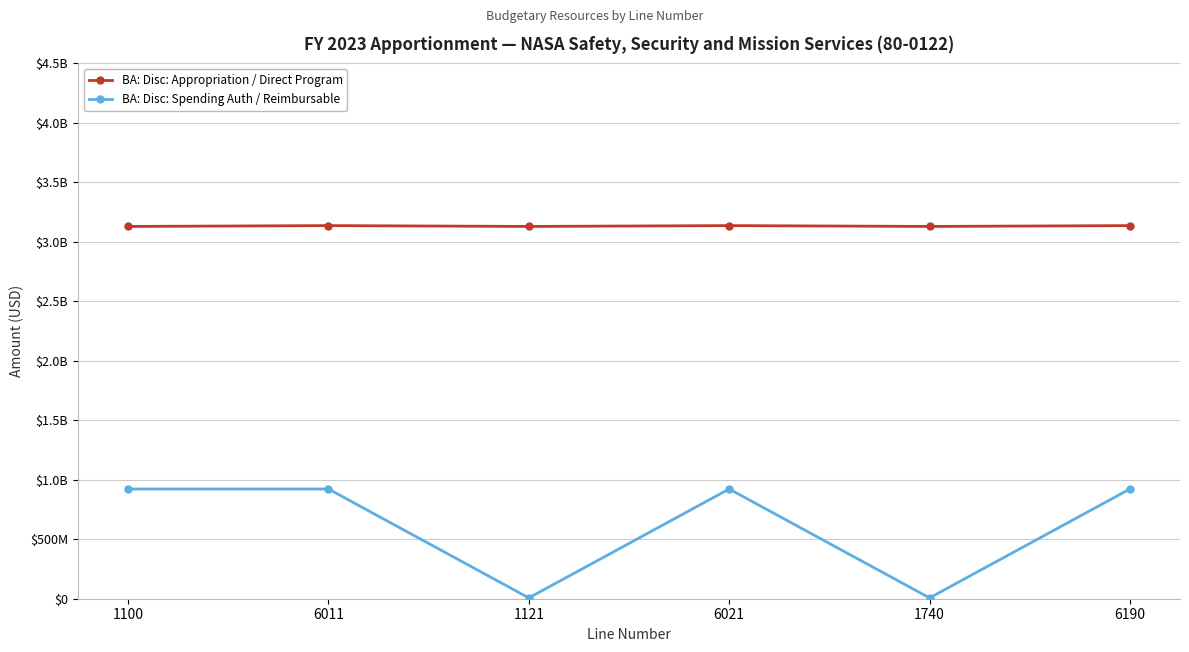

Is it true that BA: Disc: Spending Auth / Reimbursable equals 922400000 at 1100?

True